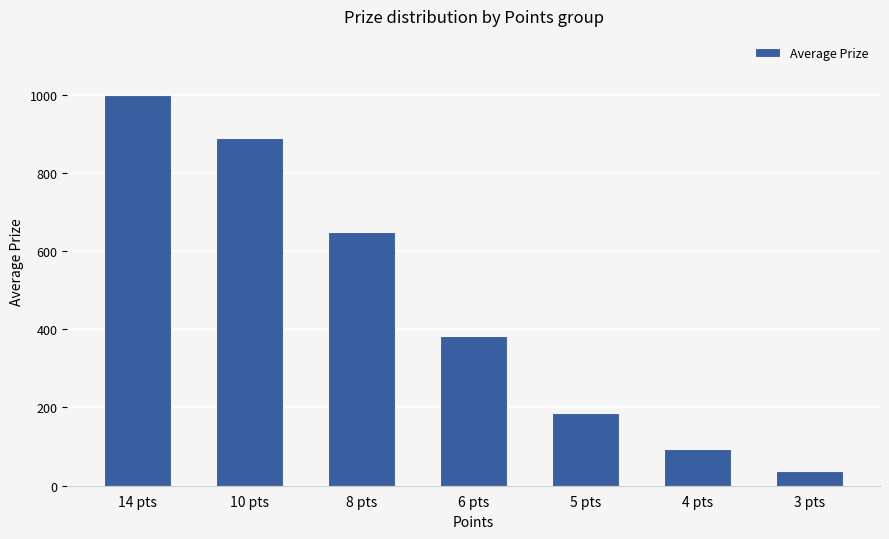

Reading right to left, transcribe all the data shown in this chart.

3 pts=38	4 pts=94	5 pts=186	6 pts=383	8 pts=648	10 pts=889	14 pts=1000